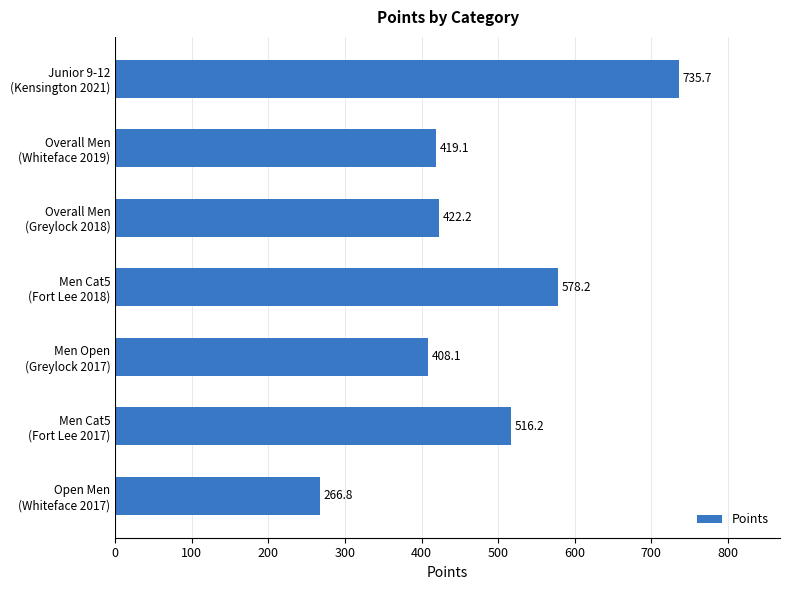

Does the chart contain stacked bars?

No